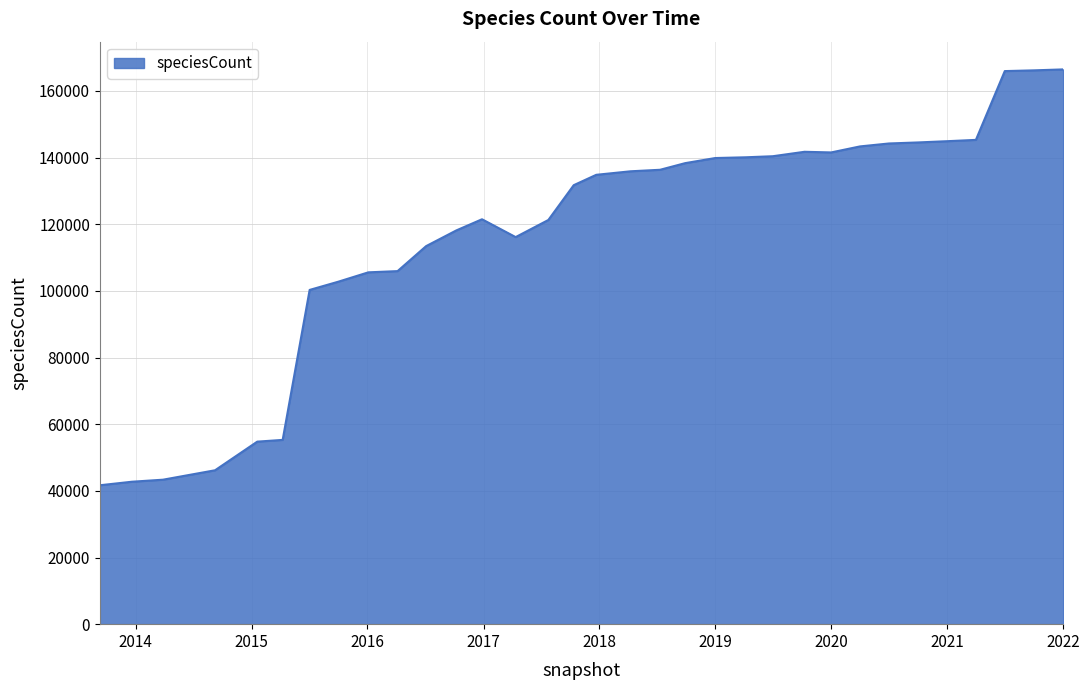

What is the difference between the maximum and minimum values?

124792